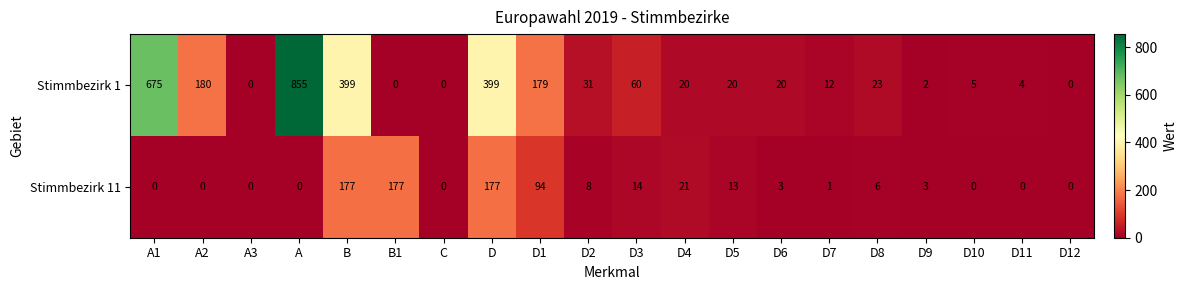

List the series in order of their peak value, lowest first.

Stimmbezirk 11, Stimmbezirk 1